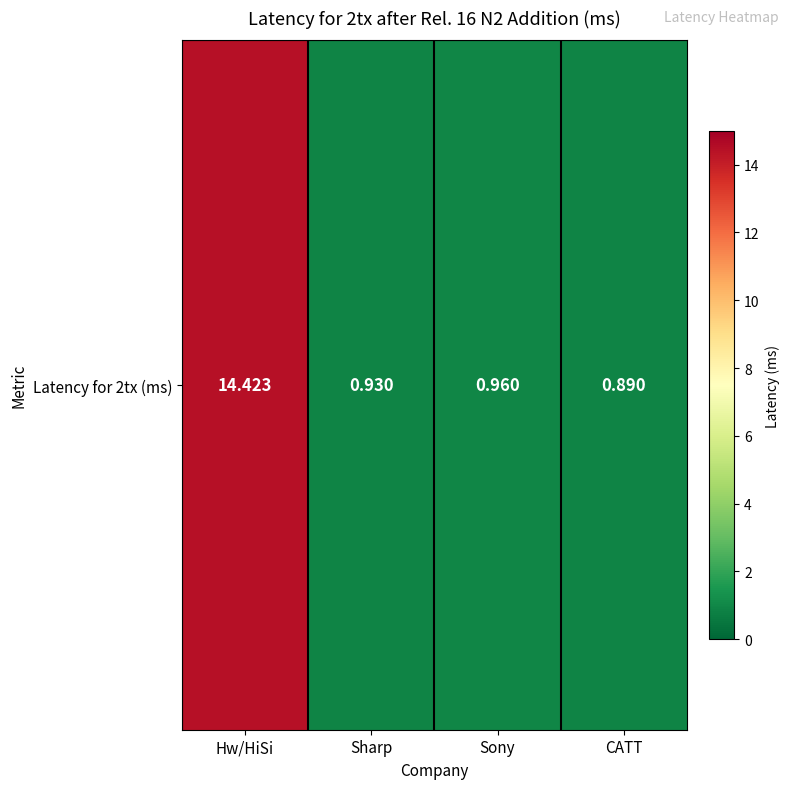

What is the change in value from Hw/HiSi to Sharp?

-13.5